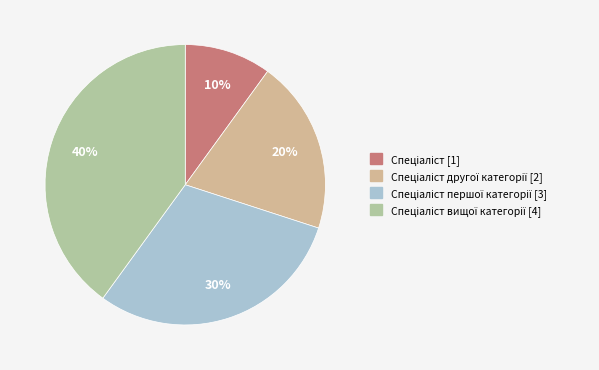

To the nearest percent, what is the difference between the largest and smallest slice percentages?

30%